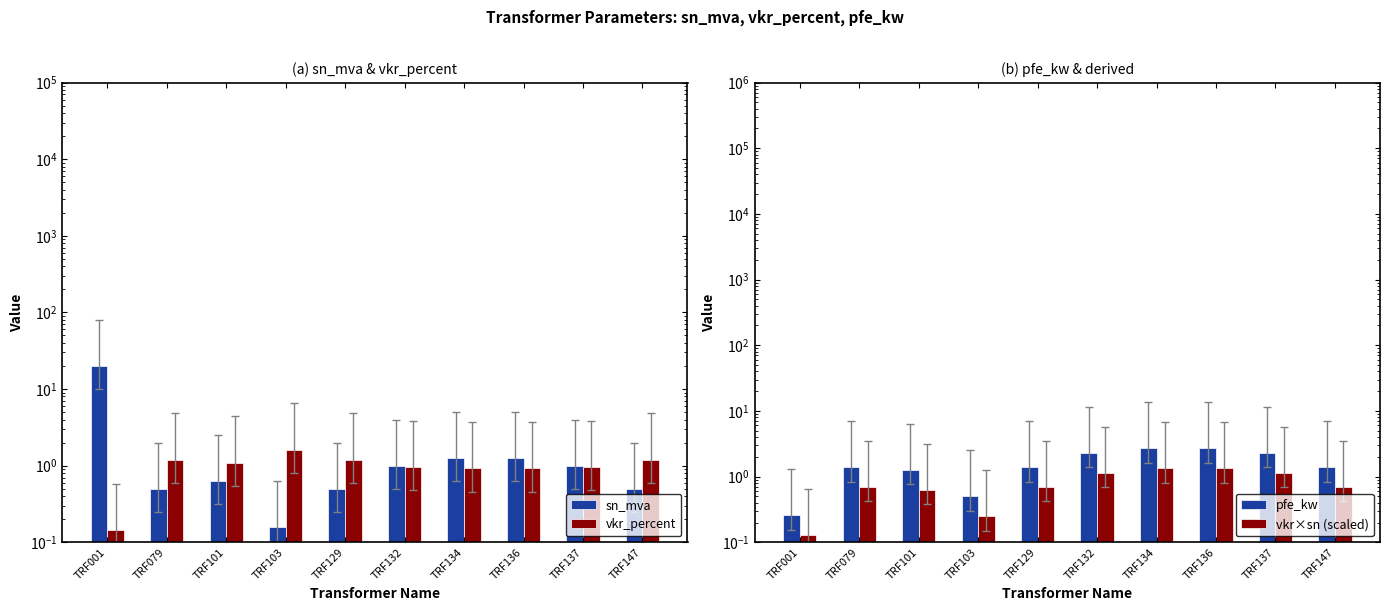

The value of vkr×sn (scaled) at TRF001 is 0.0. True or false?

False